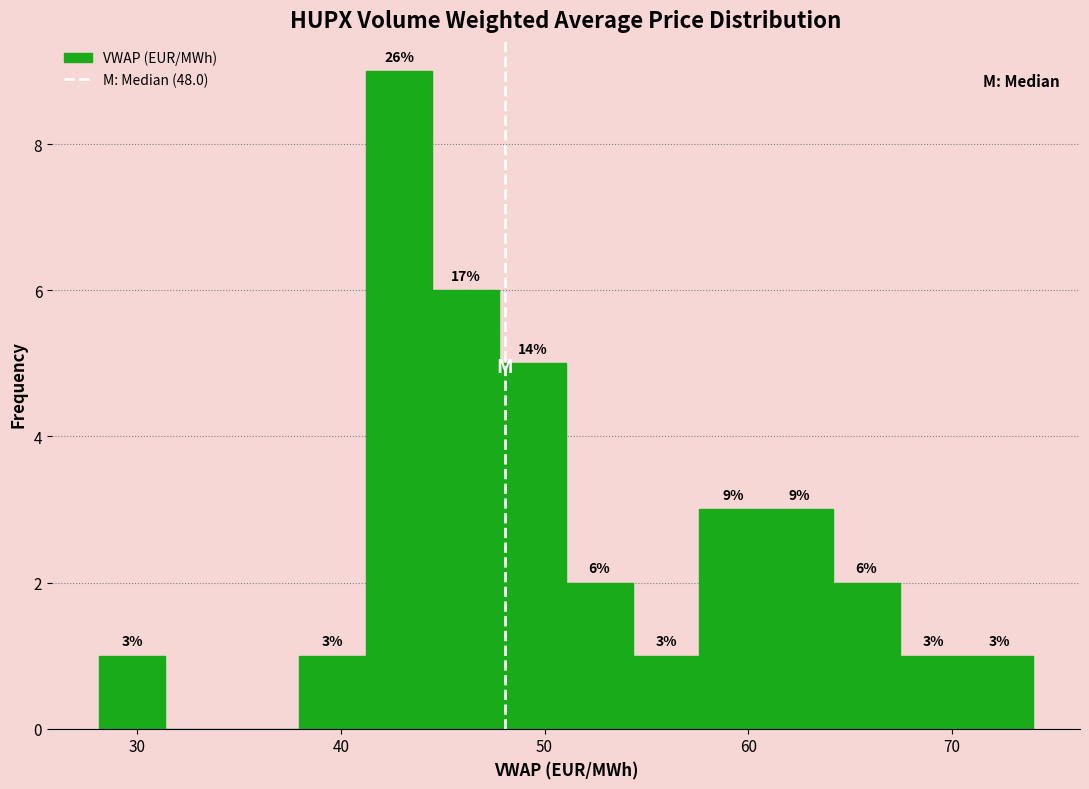

Around what value on the x-axis is the tallest bar? Give the approximate position of its centre, as read against the axis.

43